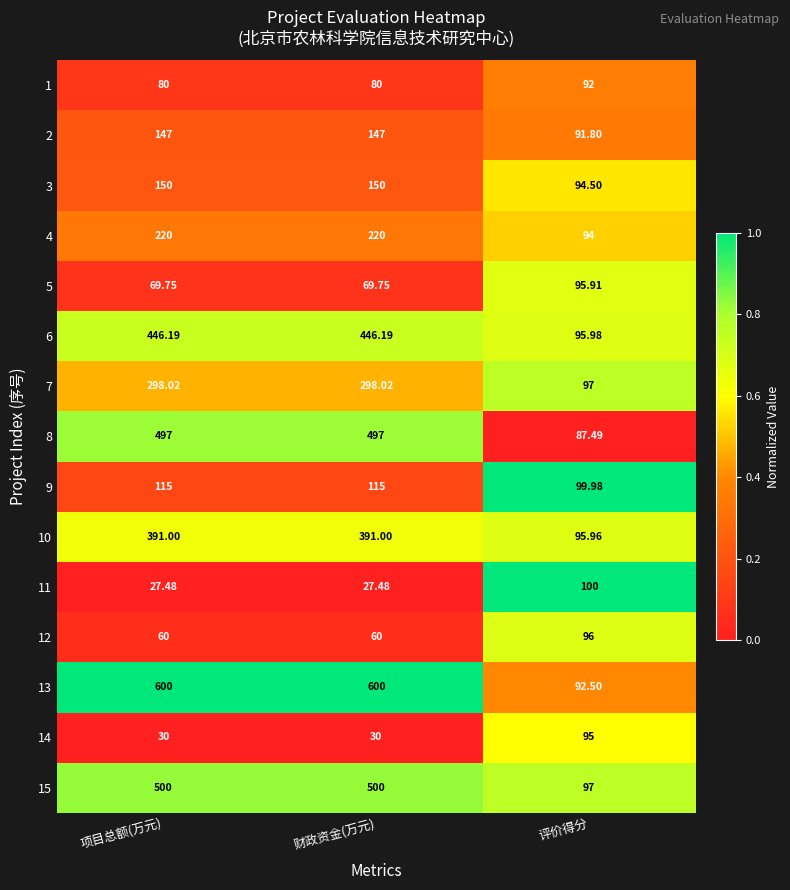

At which label does 11 reach its peak?

评价得分